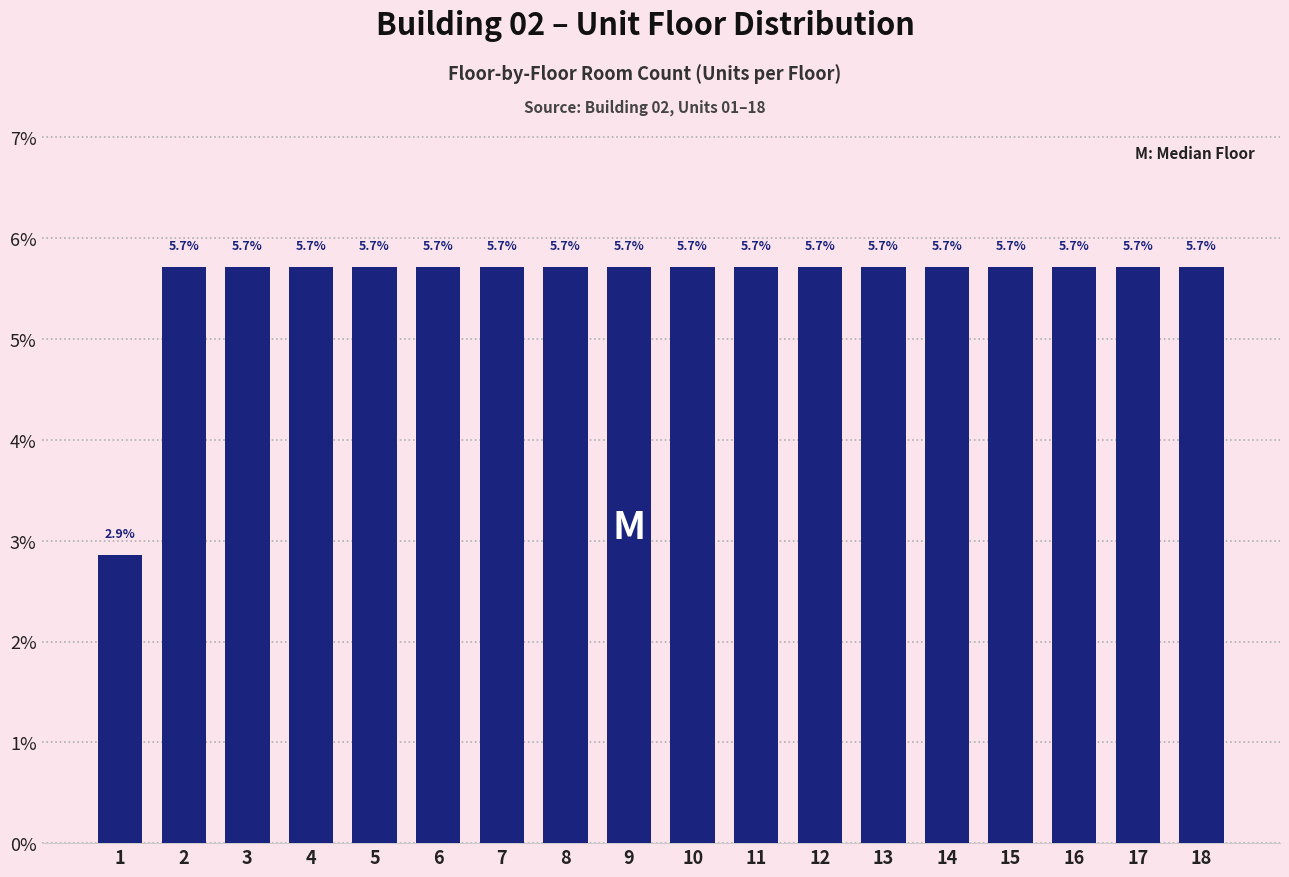

Reading left to right, what are all the values shown in this chart?

1=2.9	2=5.7	3=5.7	4=5.7	5=5.7	6=5.7	7=5.7	8=5.7	9=5.7	10=5.7	11=5.7	12=5.7	13=5.7	14=5.7	15=5.7	16=5.7	17=5.7	18=5.7